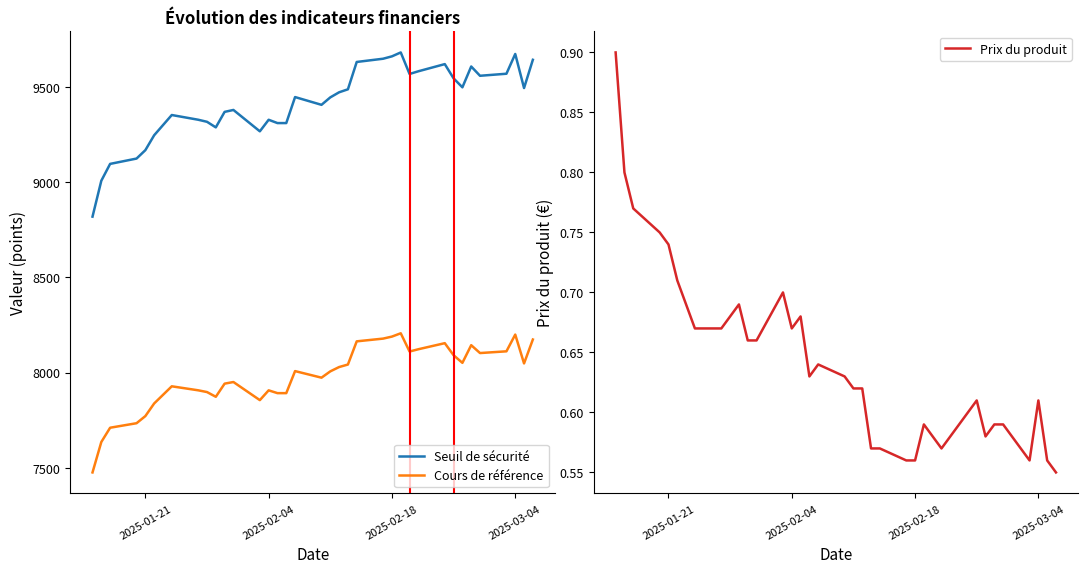

True or false: Seuil de sécurité and Cours de référence cross at least once.

False